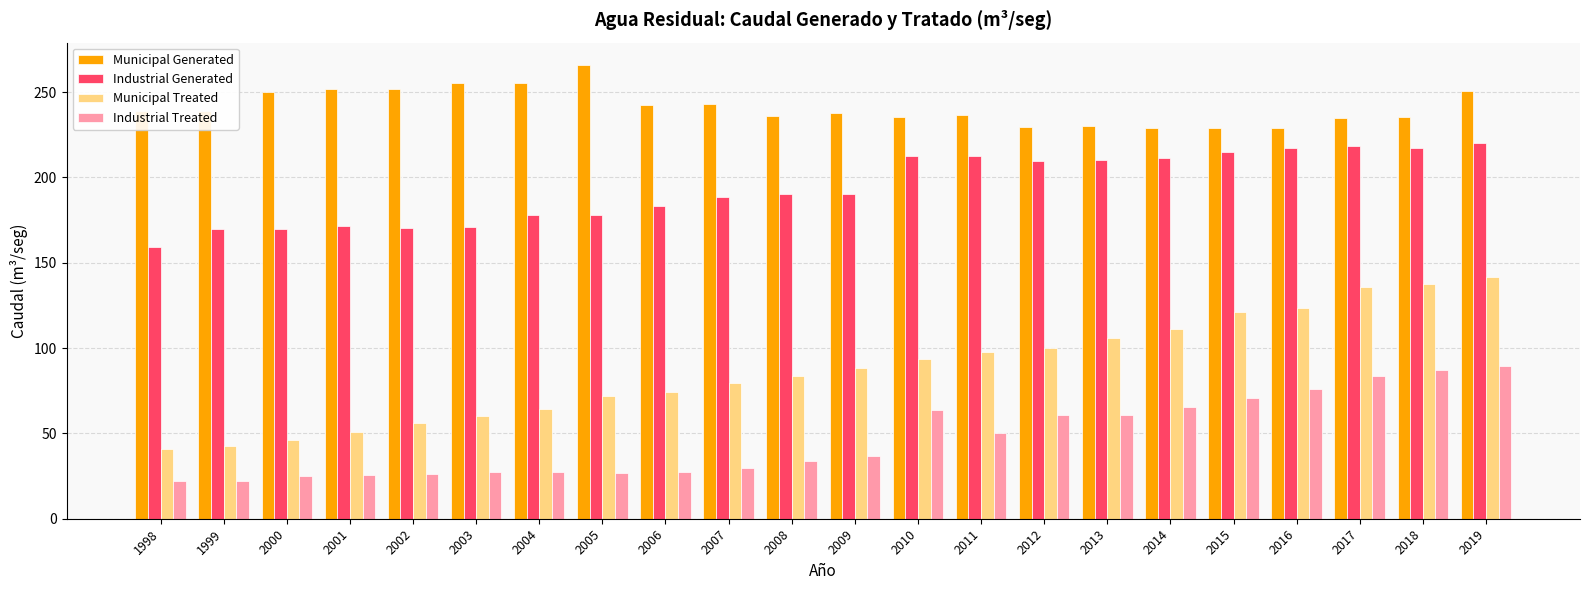

What is the smallest value displayed?

22.0